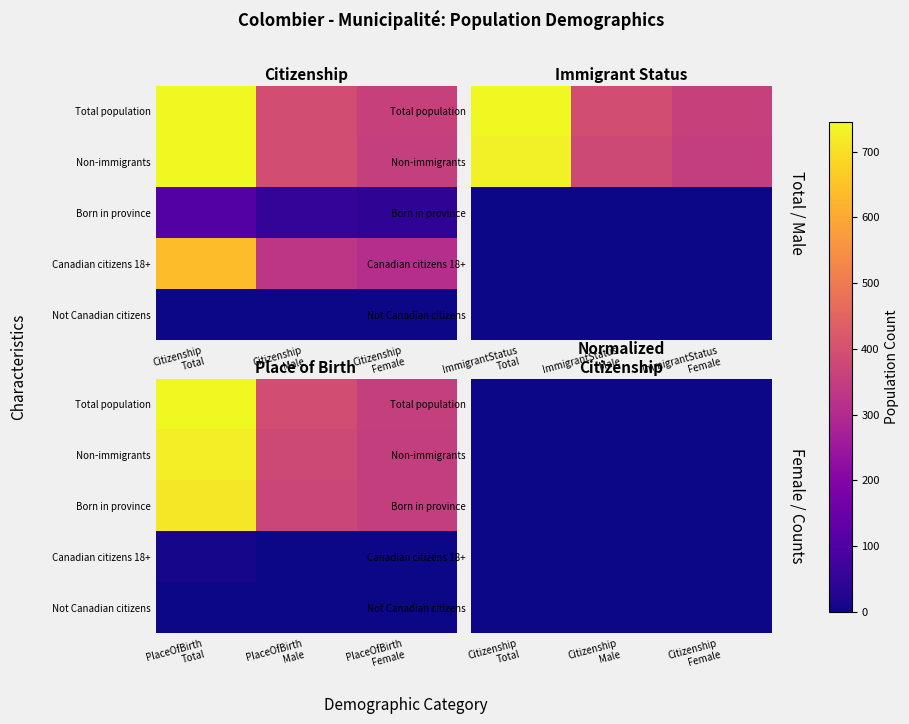

The Canadian citizens 18+ series shows 0.4 at Citizenship Male. True or false?

True